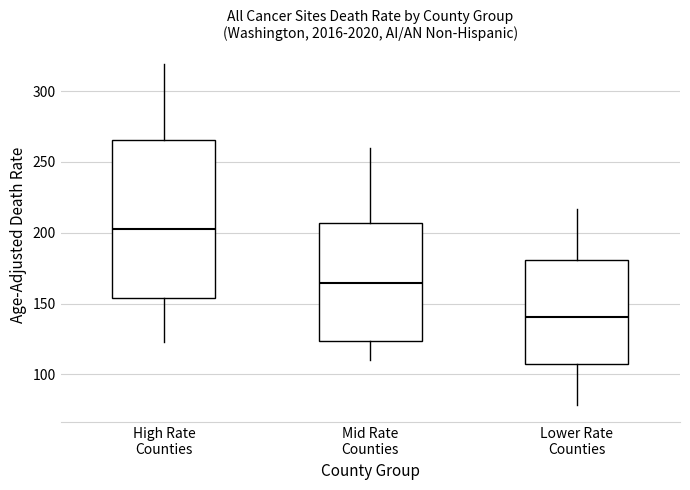

Reading left to right, read every box against the y-axis: the position of its median line, the range the box covers, and the ends of its whiskers. The values are not printed on the chart, so give them approximately, as read against the axis.

High Rate Counties: median 205, box 155 to 265, whiskers 125 to 320
Mid Rate Counties: median 165, box 125 to 205, whiskers 110 to 260
Lower Rate Counties: median 140, box 105 to 180, whiskers 80 to 215